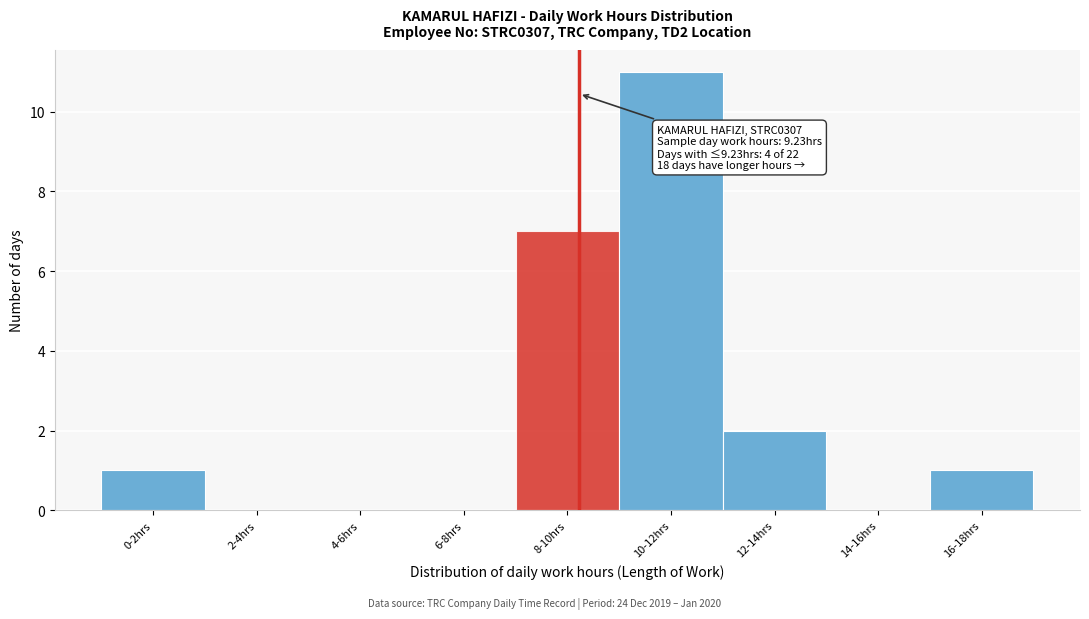

Reading left to right, list all the values displayed in this chart.

0-2hrs=1	2-4hrs=0	4-6hrs=0	6-8hrs=0	8-10hrs=7	10-12hrs=11	12-14hrs=2	14-16hrs=0	16-18hrs=1